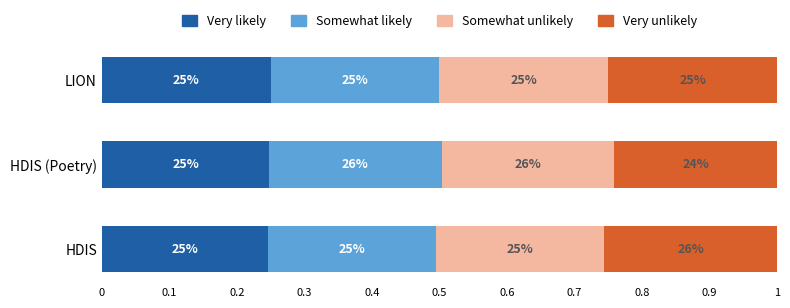

What are all the series names shown in the legend?

Very likely, Somewhat likely, Somewhat unlikely, Very unlikely